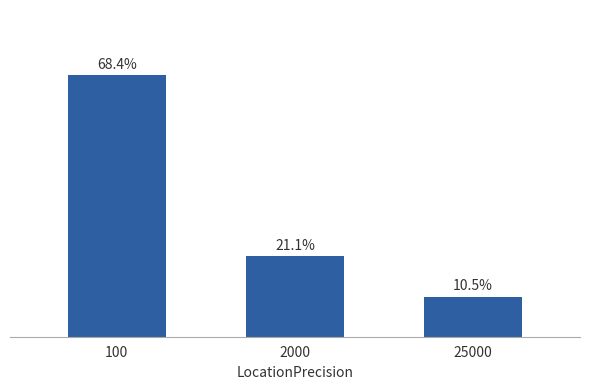

Does the chart contain any negative values?

No